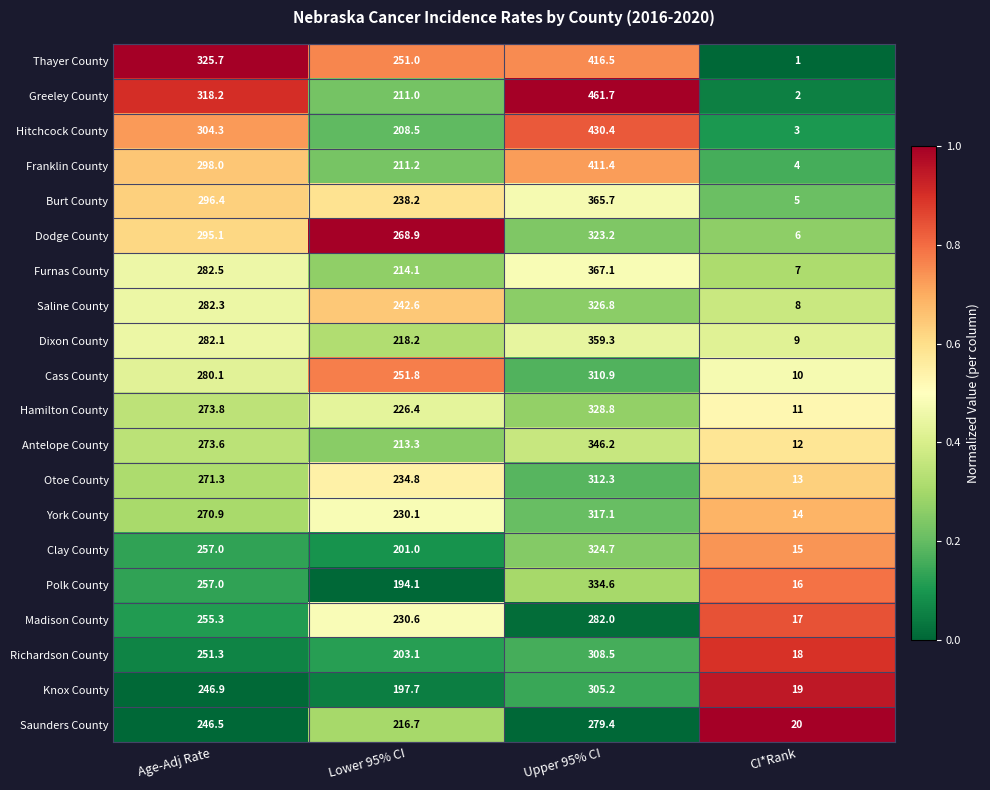

At which category is the sum across all series the highest?

Upper 95% CI